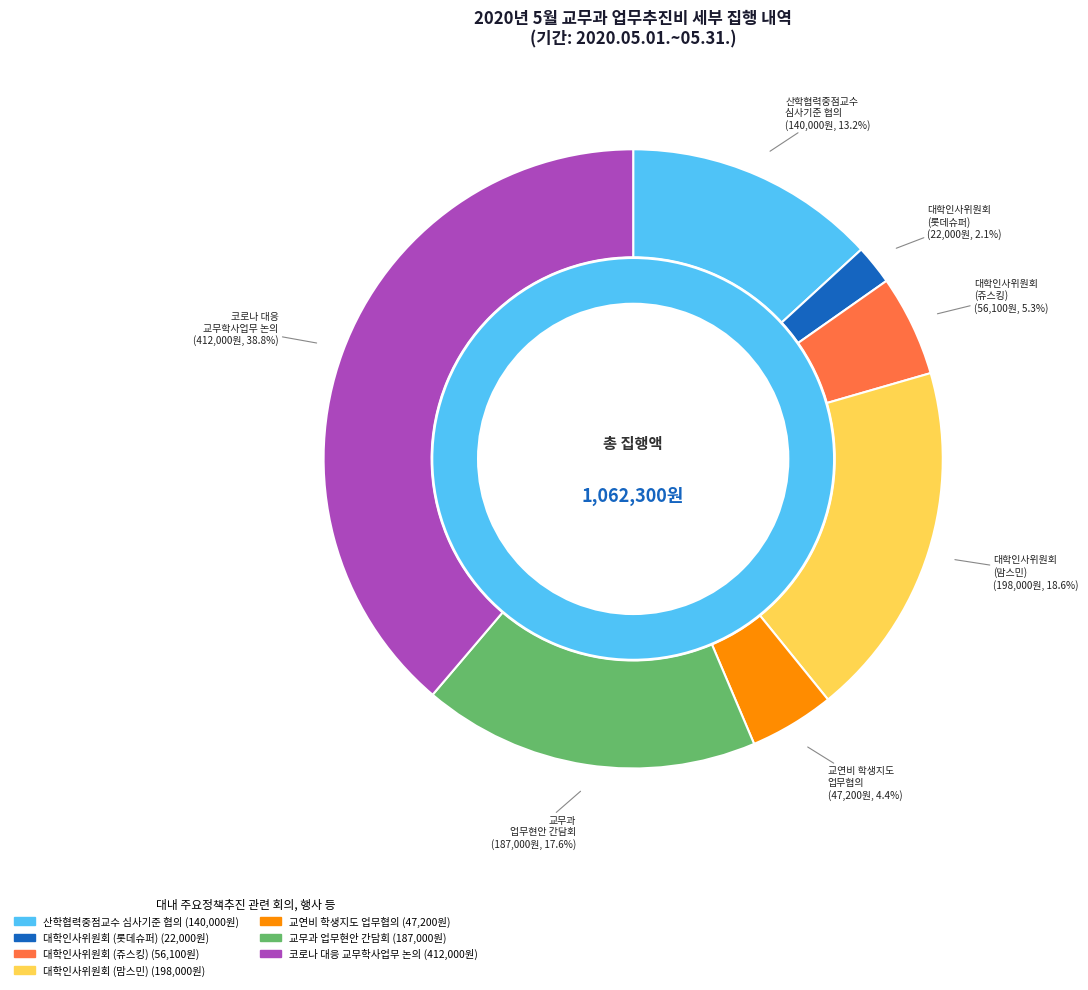

Is it true that 2020년 제8차 대학인사위원회 회의 및 간담회(쥬스킹) is 5% of the pie?

True